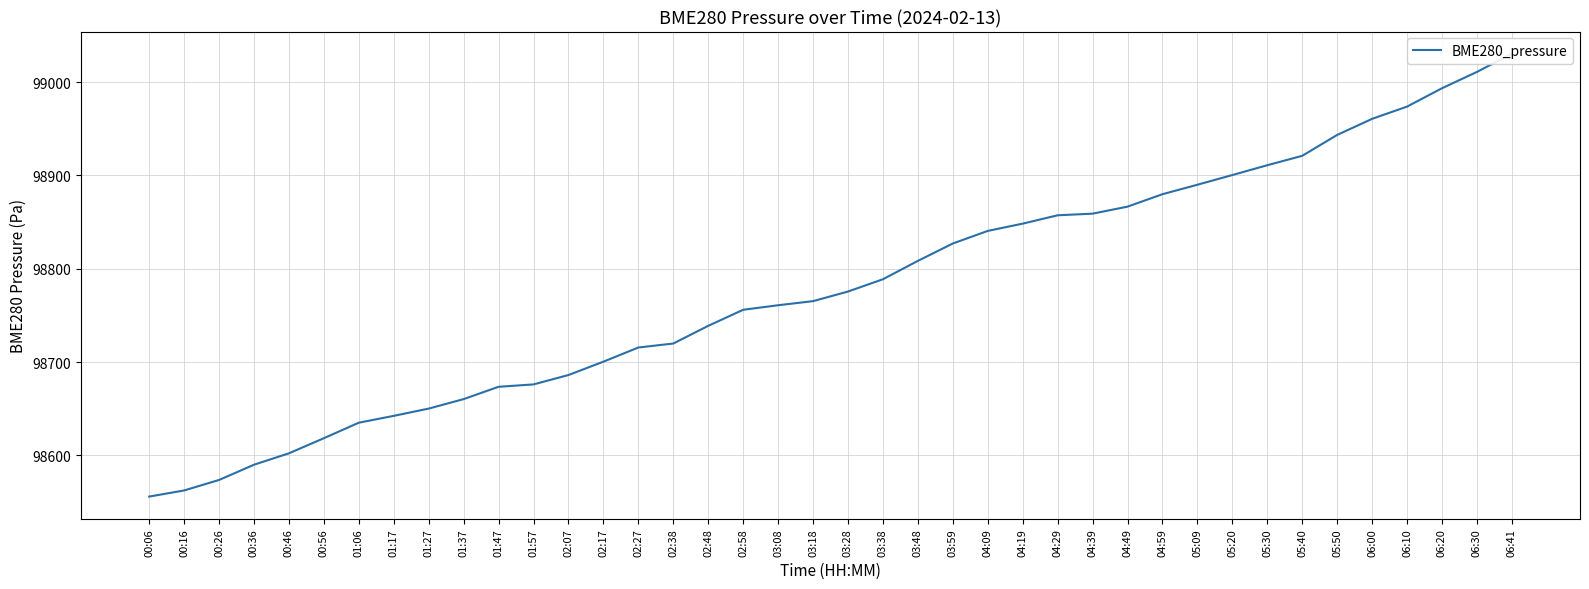

At which category does the chart reach its minimum across all series?

00:06